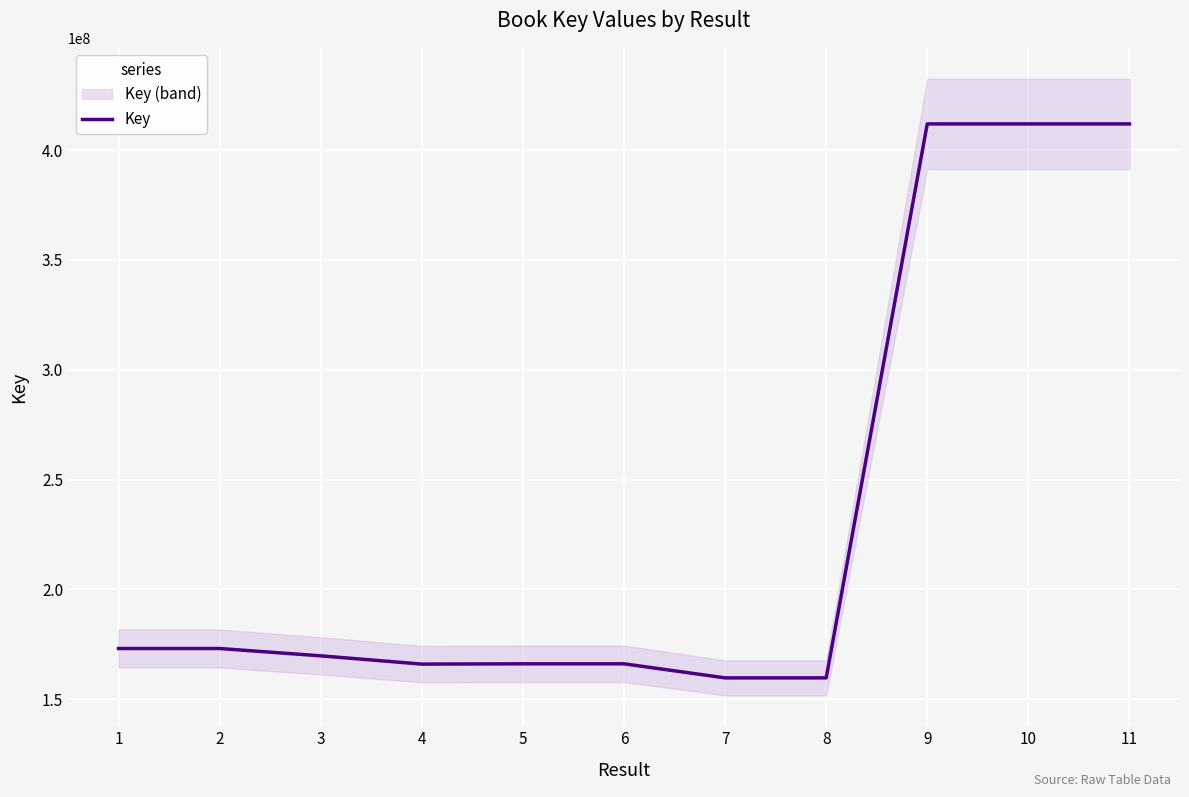

What is the difference between the values at 2 and 5?

6960348